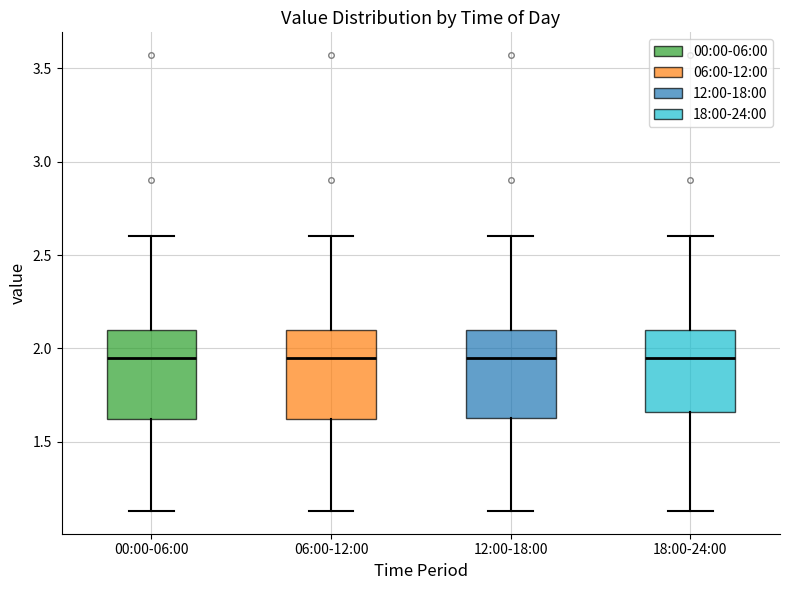

Where is the upper edge of the box for 00:00-06:00 on the y-axis? The values are not printed on the chart, so give them approximately, as read against the axis.

2.10